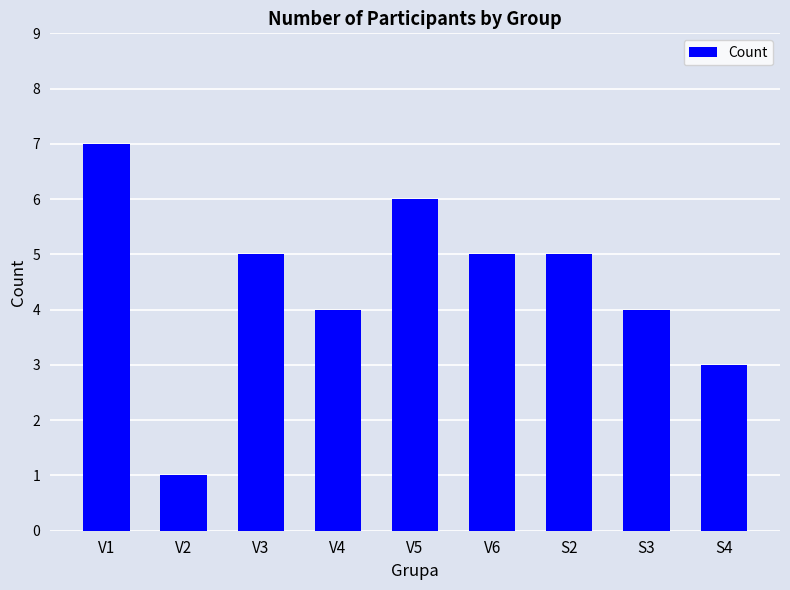

What is the minimum value shown in the chart?

1